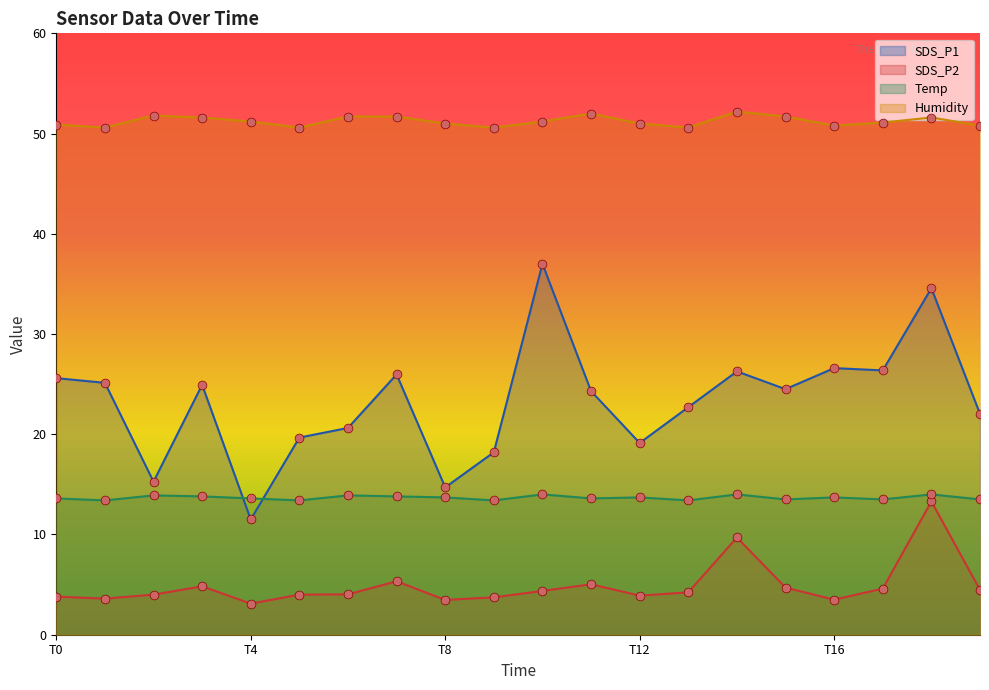

What are all the series names shown in the legend?

SDS_P1, SDS_P2, Temp, Humidity